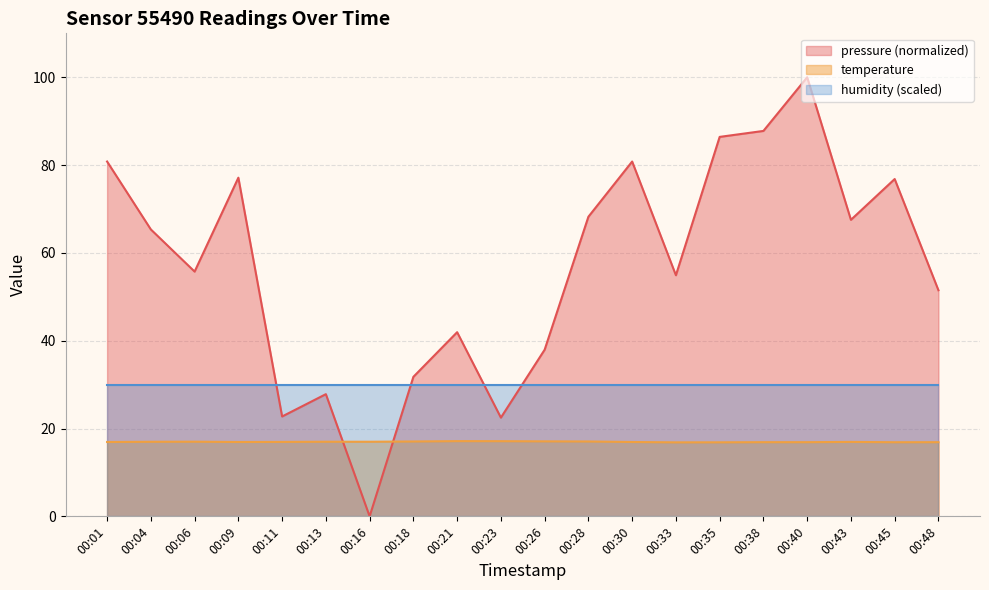

At which label does temperature reach its minimum?

00:33